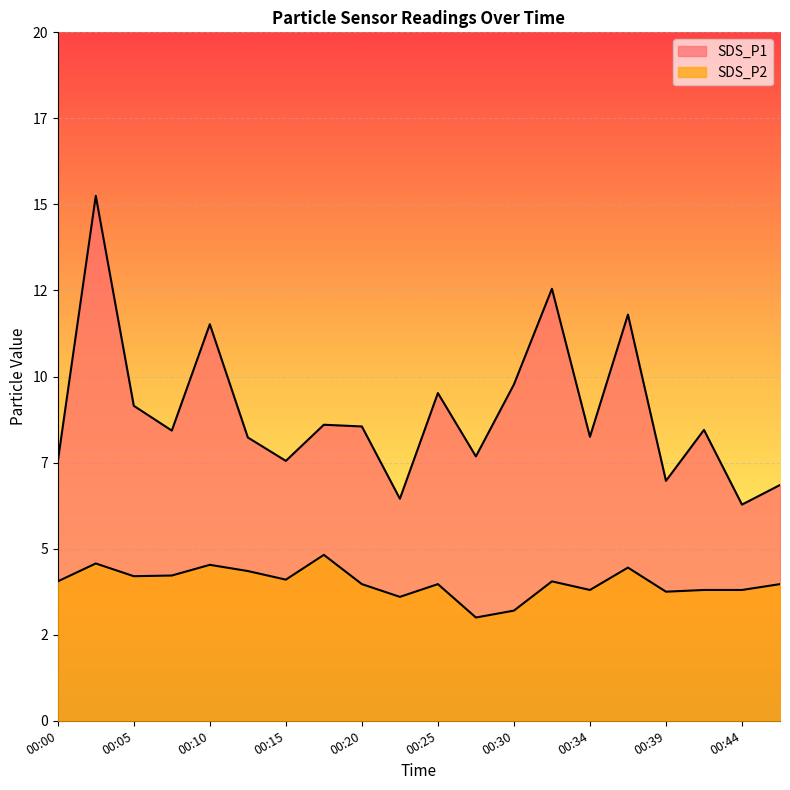

What is the minimum value for SDS_P2?

3.0